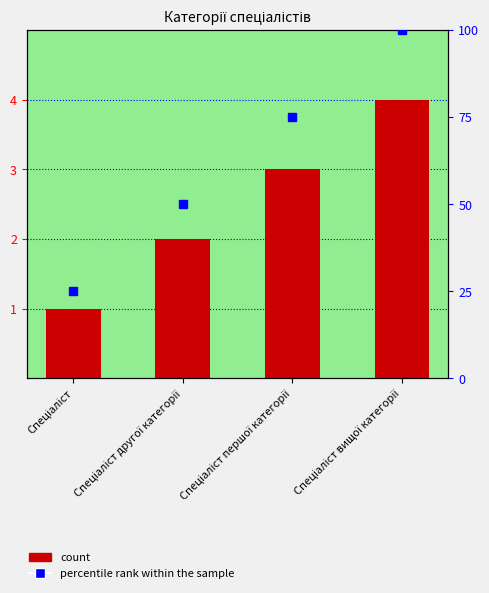

What is the difference between the Ідентифікатор values at Спеціаліст другої категорії and Спеціаліст?

1